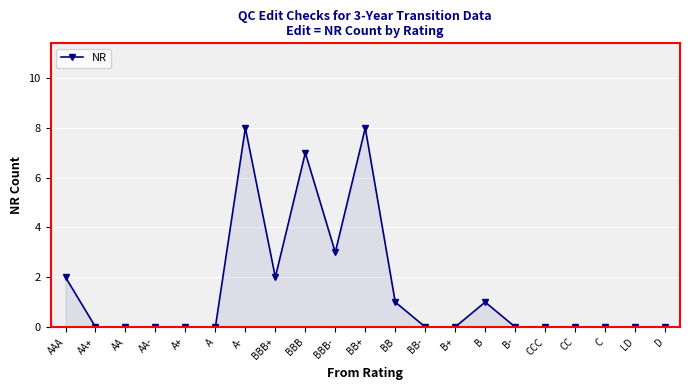

Count the values in the range 0 to 2.

17